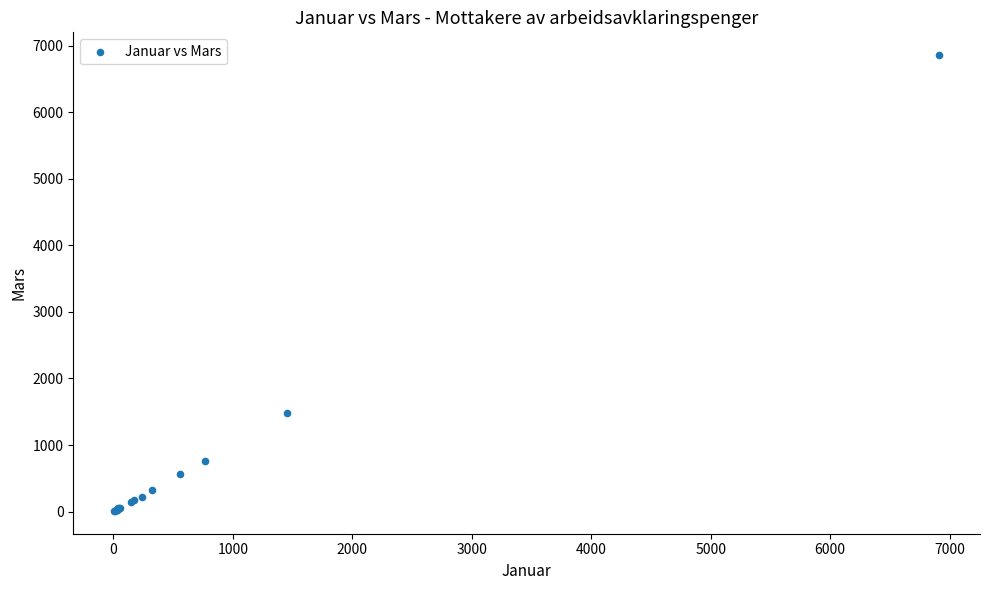

What Y value in the scatter plot is closest to 3433?

1480